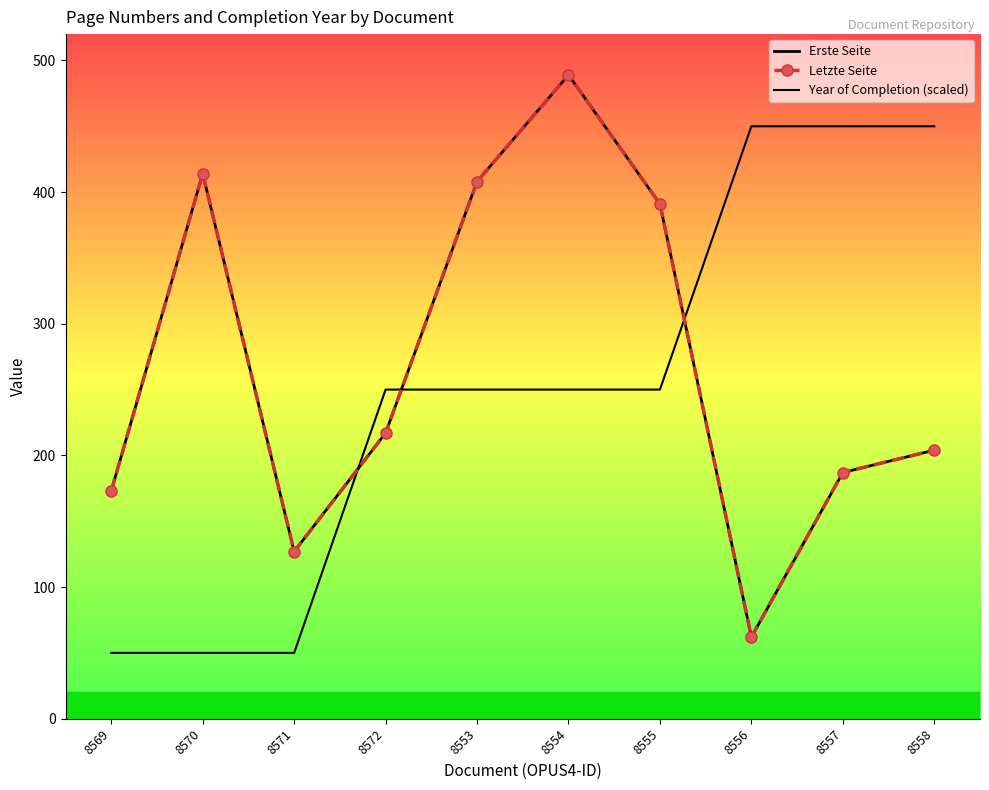

How many lines are shown in the chart?

3